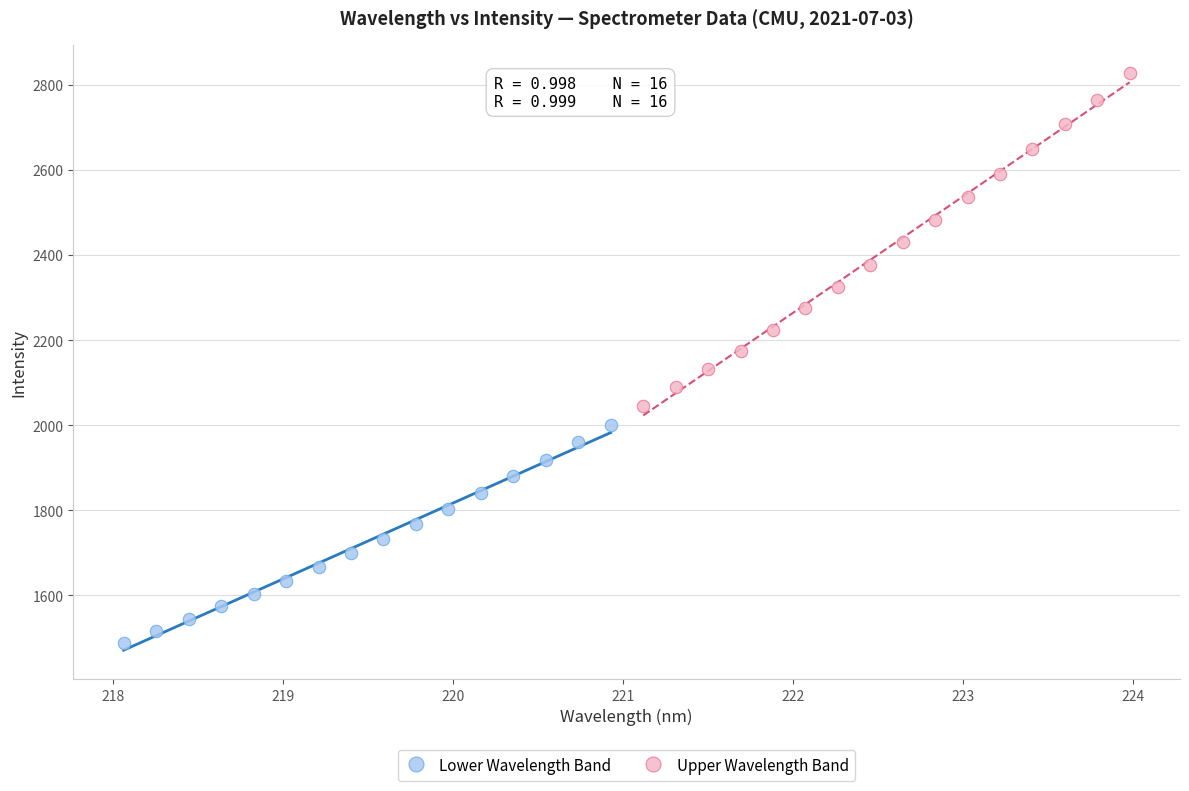

What are all the series names shown in the legend?

Lower Wavelength Band, Upper Wavelength Band